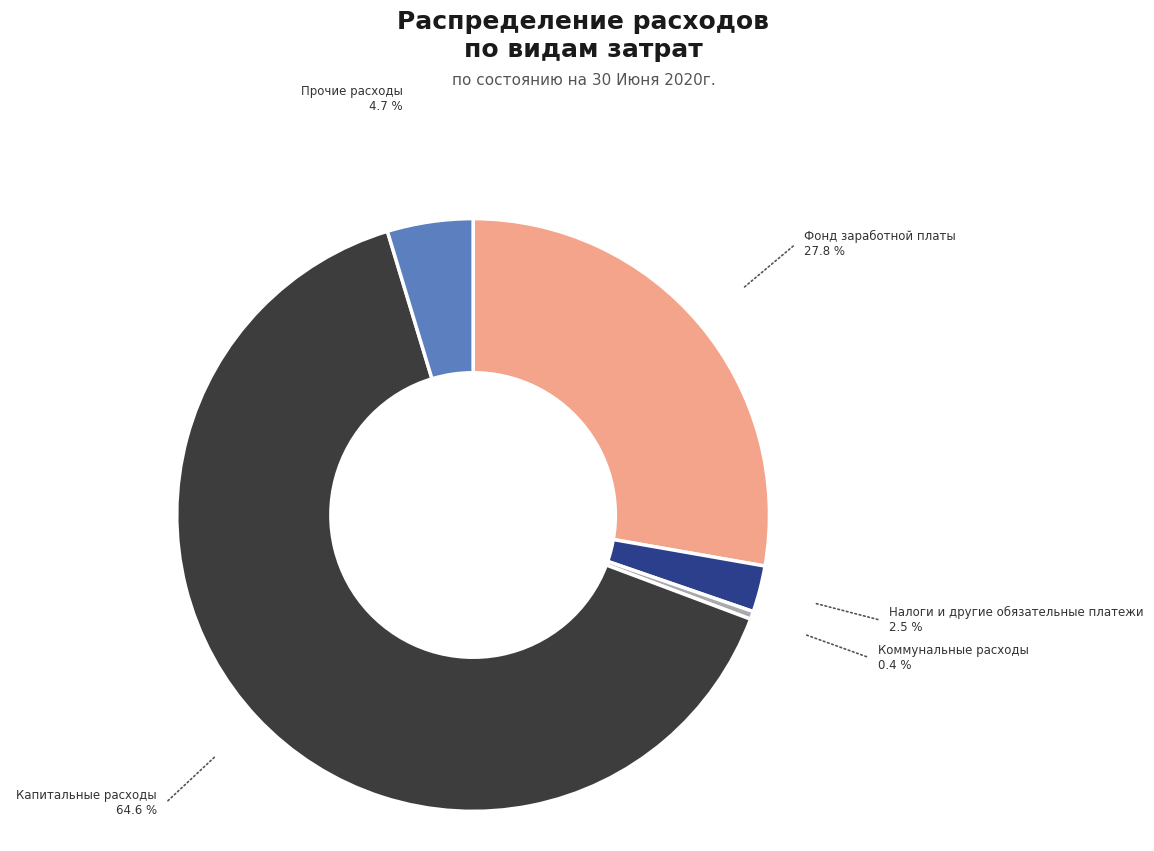

Does Налоги и другие обязательные платежи account for over 50% of the chart?

No